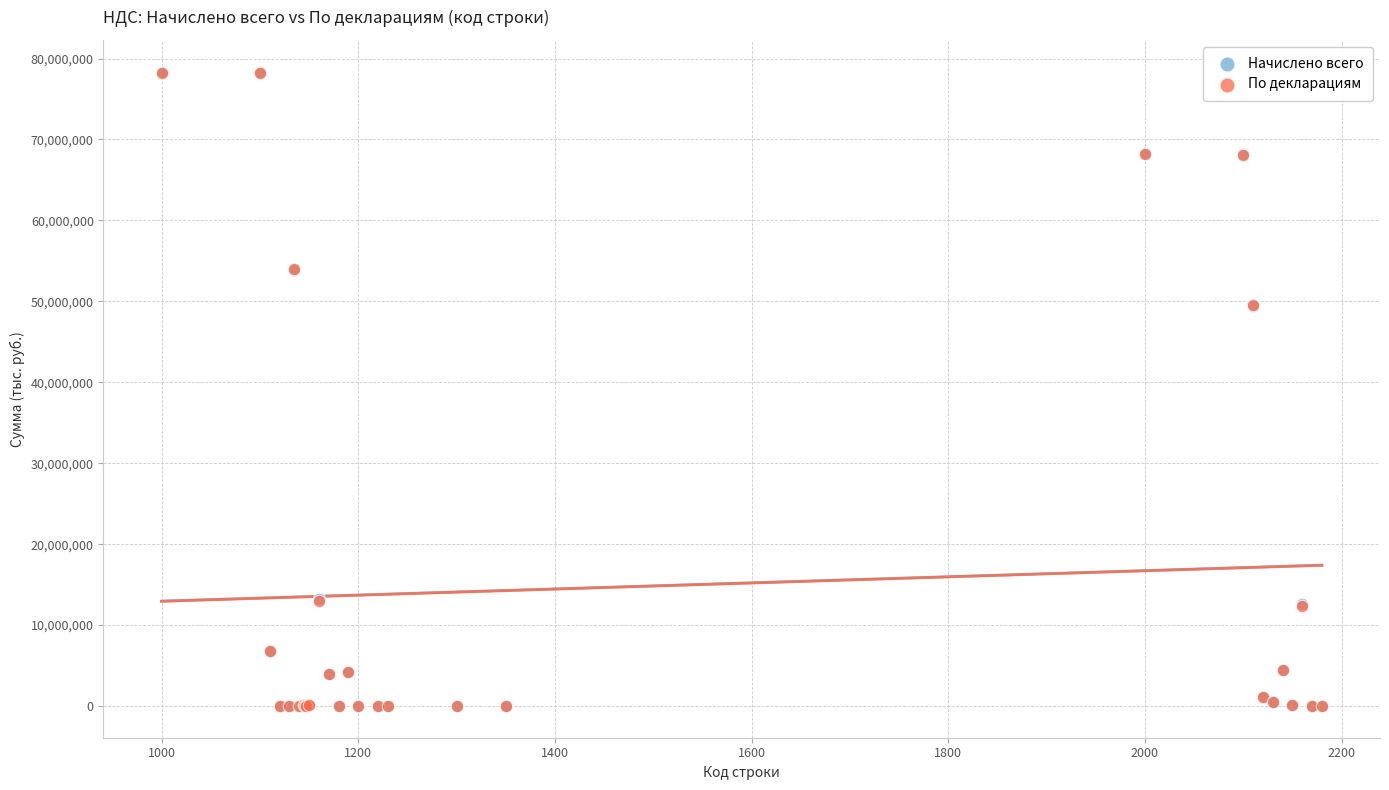

What are all the series names shown in the legend?

Начислено всего, По декларациям